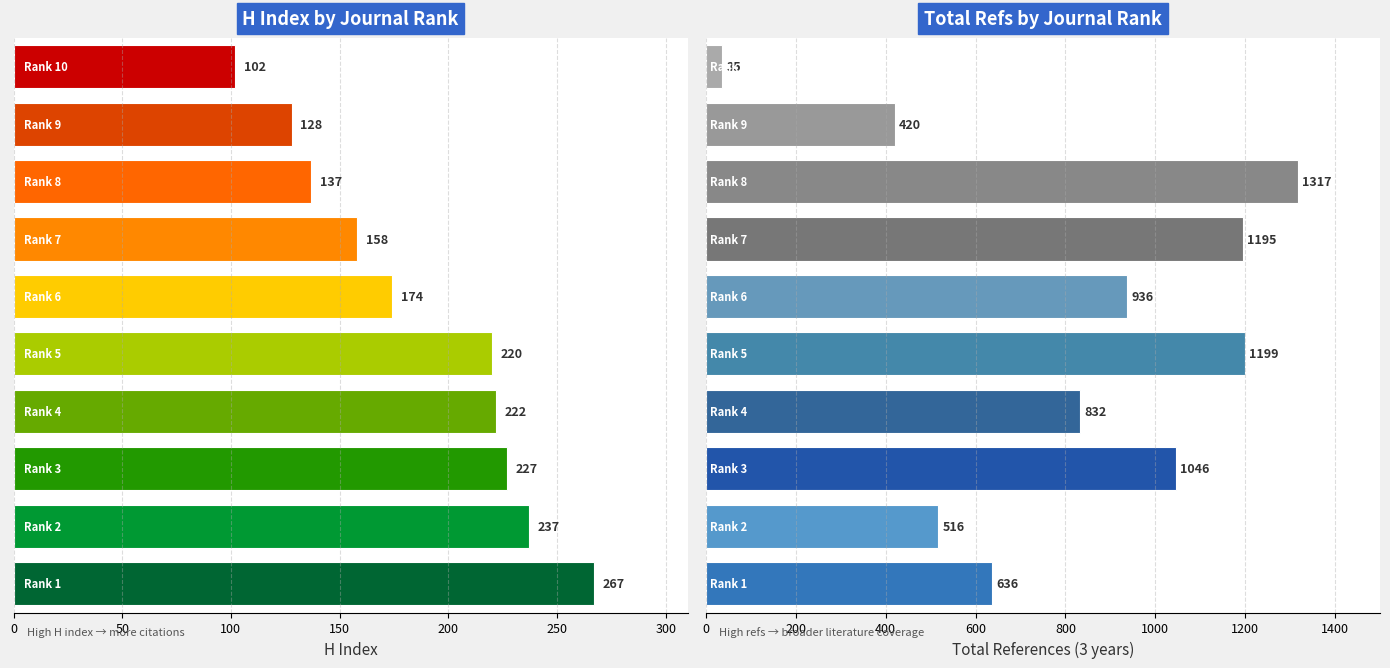

How many groups of bars are there?

10